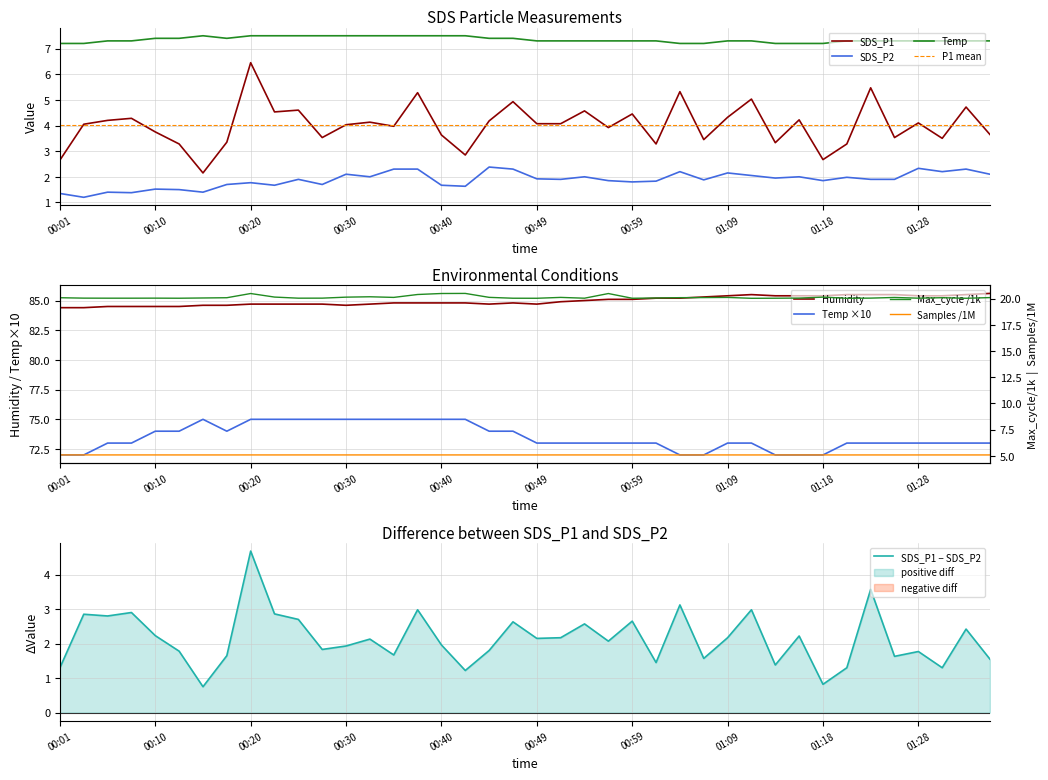

At which category is the sum across all series the highest?

00:20